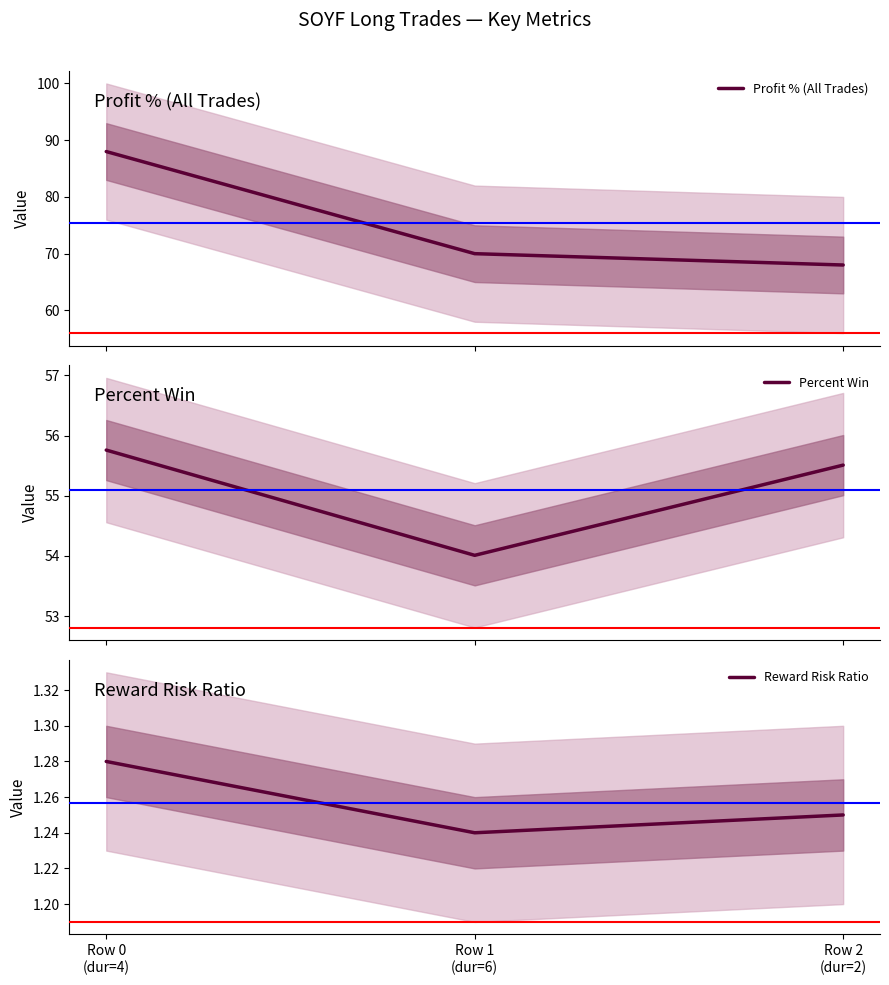

Which has a higher value, Row 0
(dur=4) or Row 1
(dur=6)?

Row 0
(dur=4)